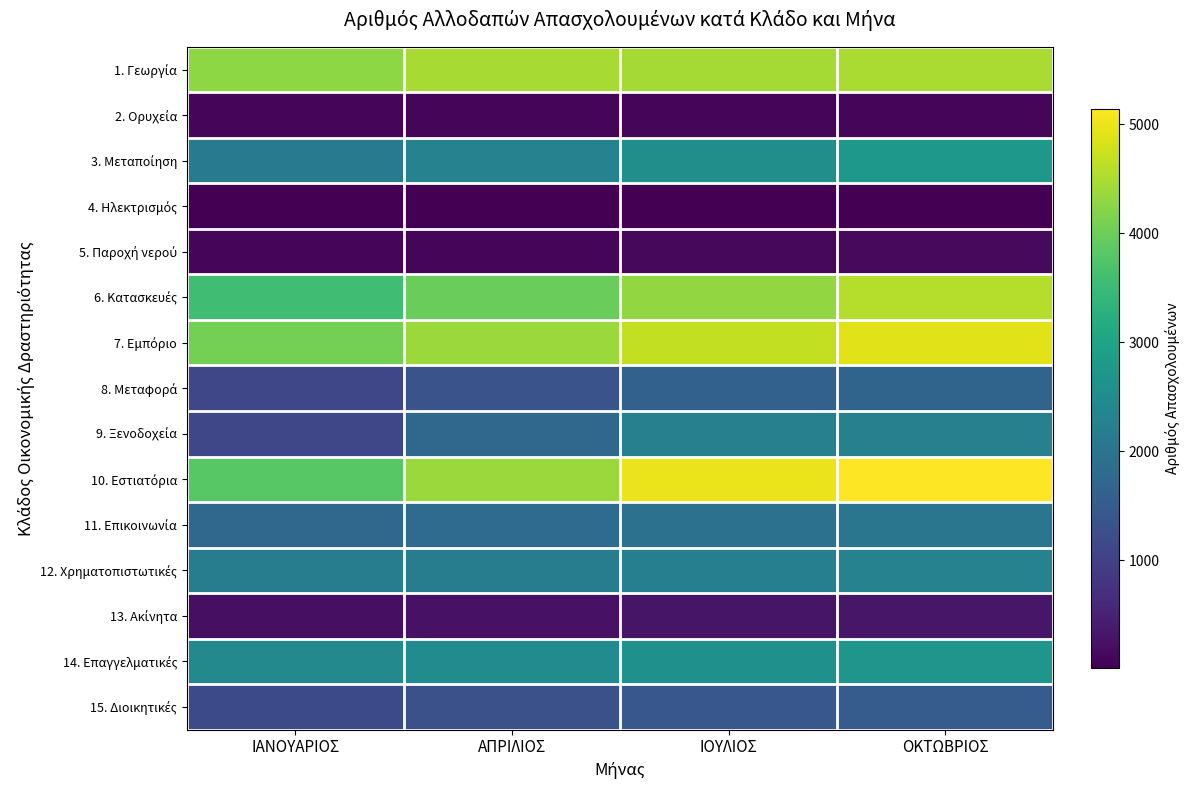

Between ΙΟΥΛΙΟΣ and ΑΠΡΙΛΙΟΣ, which is larger?

ΑΠΡΙΛΙΟΣ